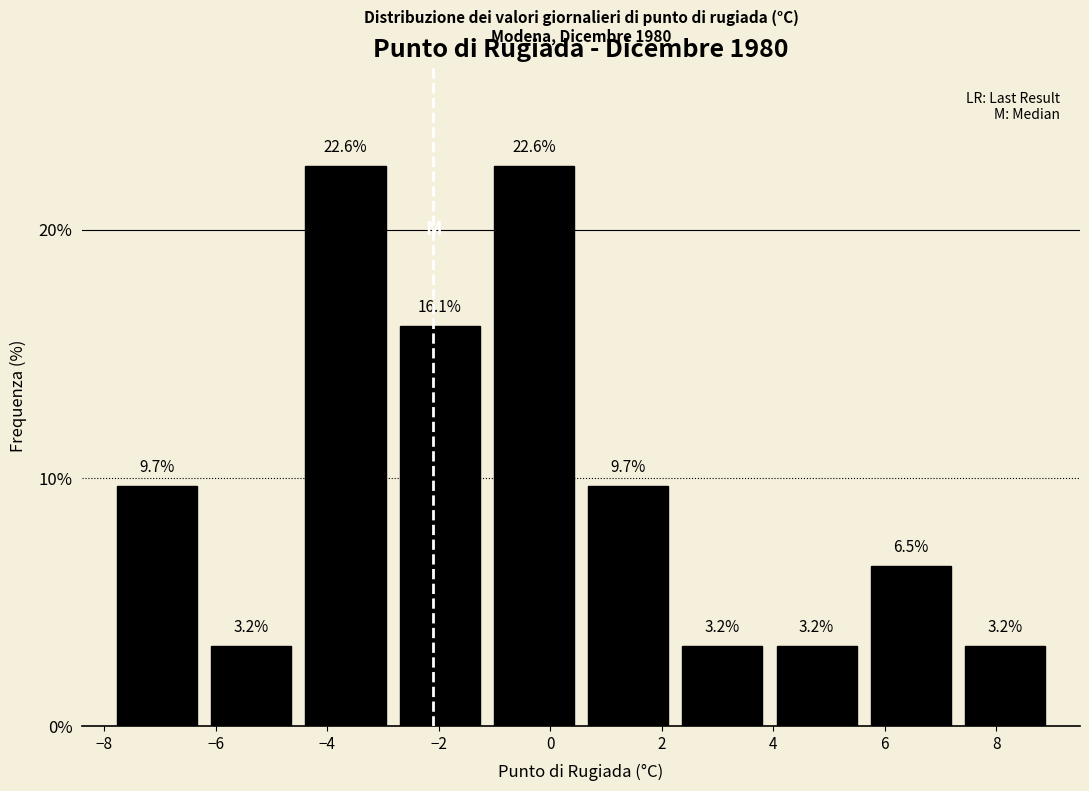

Reading left to right, transcribe this chart: for each bar, give the range it covers on the x-axis and its height. The bar edges are not printed on the chart, so give them approximately, as read against the axis.

-7.8 to -6.2: 9.7
-6.2 to -4.6: 3.2
-4.6 to -2.8: 22.6
-2.8 to -1.2: 16.1
-1.2 to 0.6: 22.6
0.6 to 2.2: 9.7
2.2 to 4.0: 3.2
4.0 to 5.6: 3.2
5.6 to 7.4: 6.5
7.4 to 9.0: 3.2